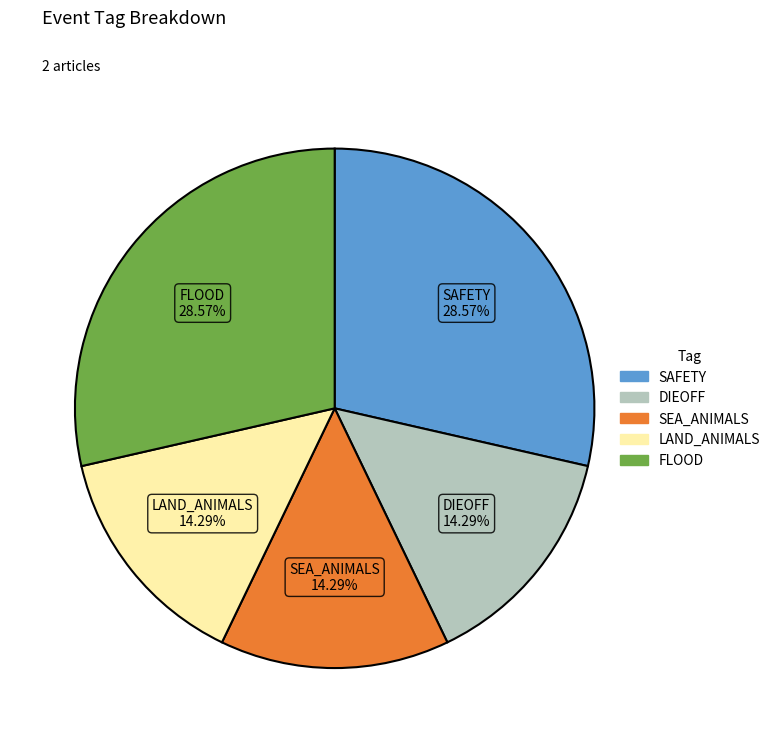

Is there a majority slice in this chart?

No